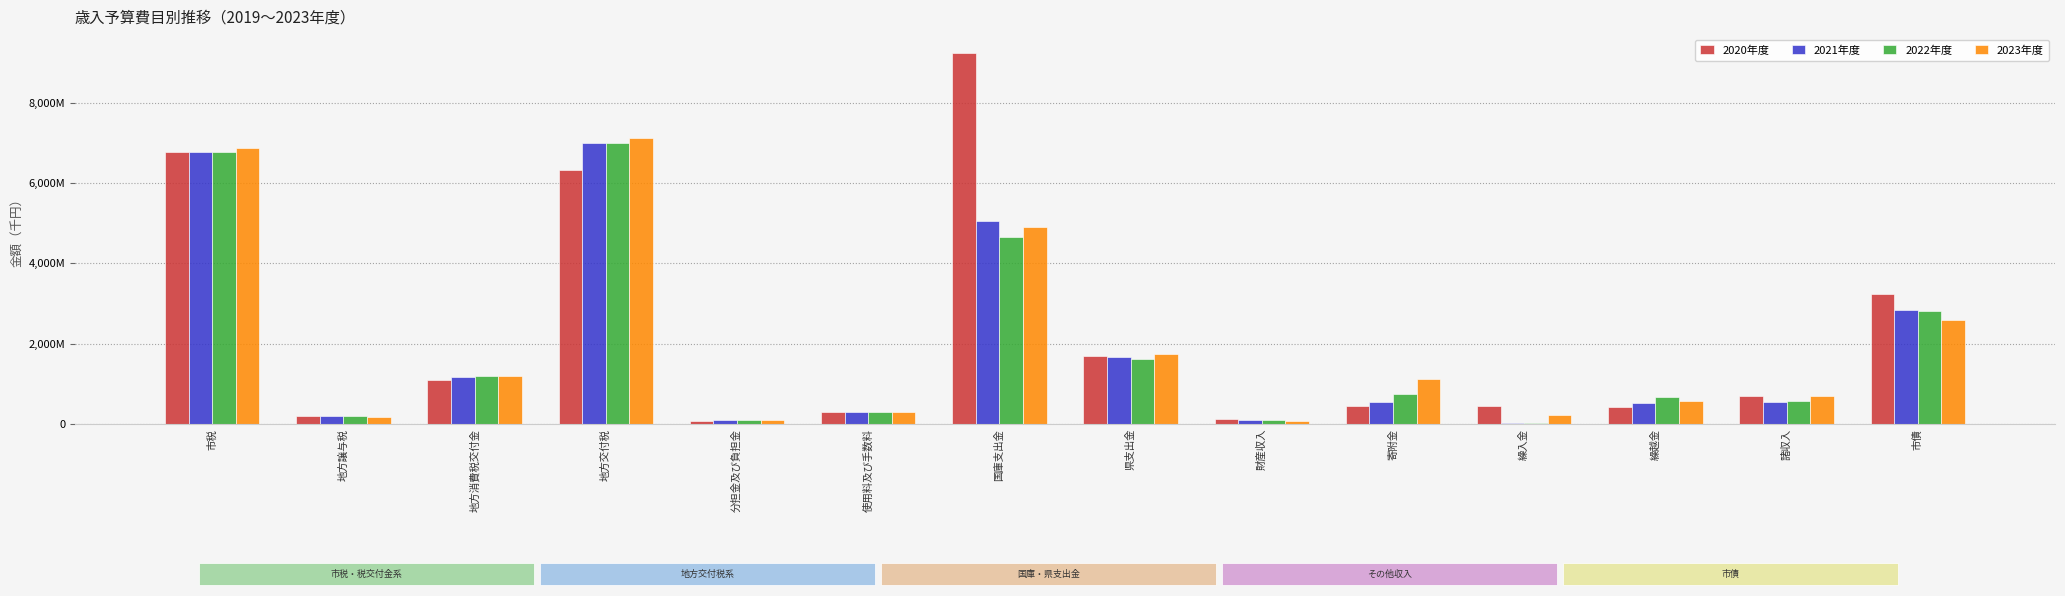

What are all the series names shown in the legend?

2020年度, 2021年度, 2022年度, 2023年度